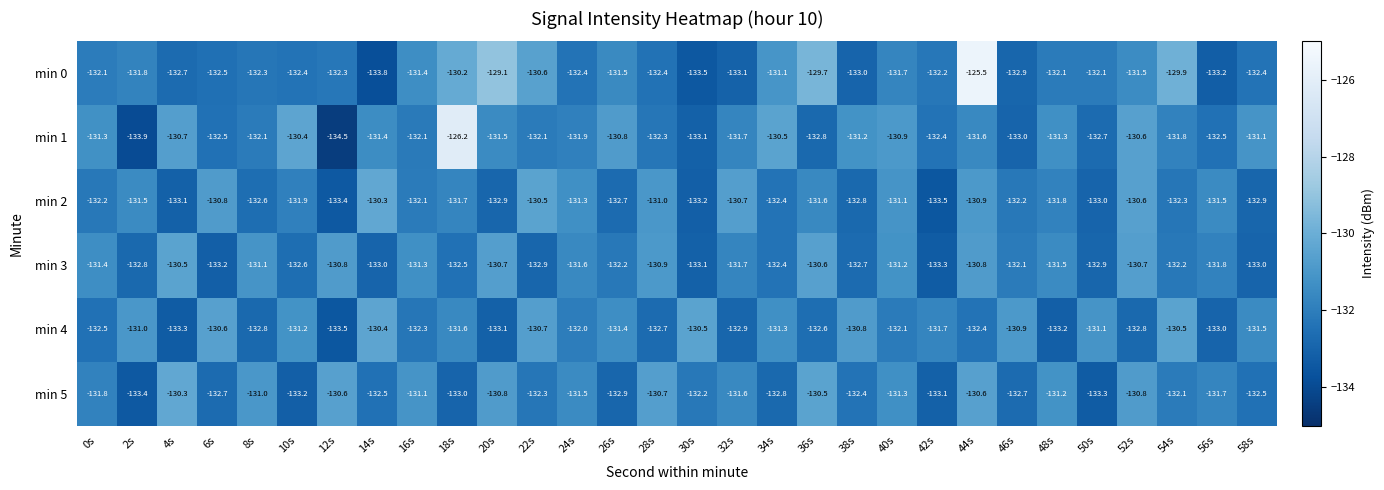

What is the difference between the maximum and minimum values in the min 5 series?

3.1